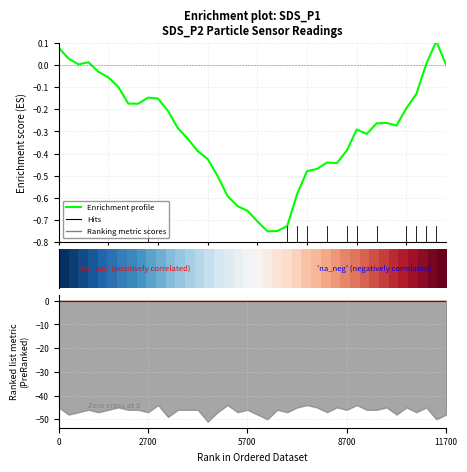

What is the minimum value shown in the chart?

-0.8